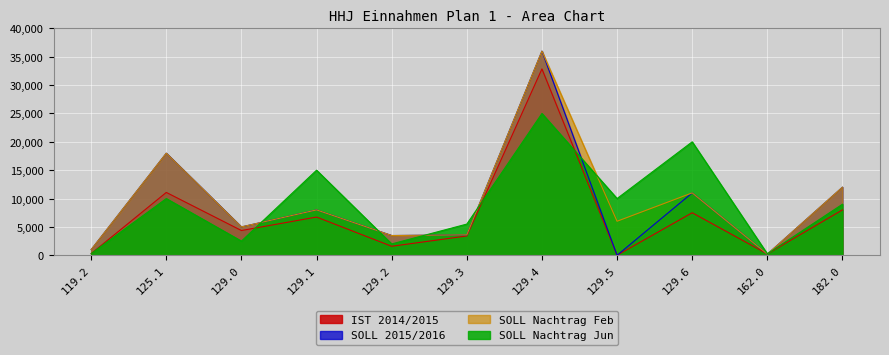

List the series in order of their peak value, lowest first.

SOLL Nachtrag Jun, IST 2014/2015, SOLL 2015/2016, SOLL Nachtrag Feb